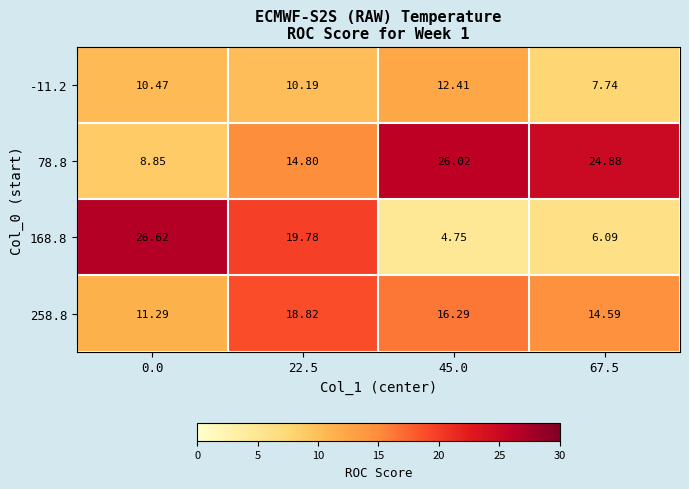

At how many categories does at least one series exceed 24?

3